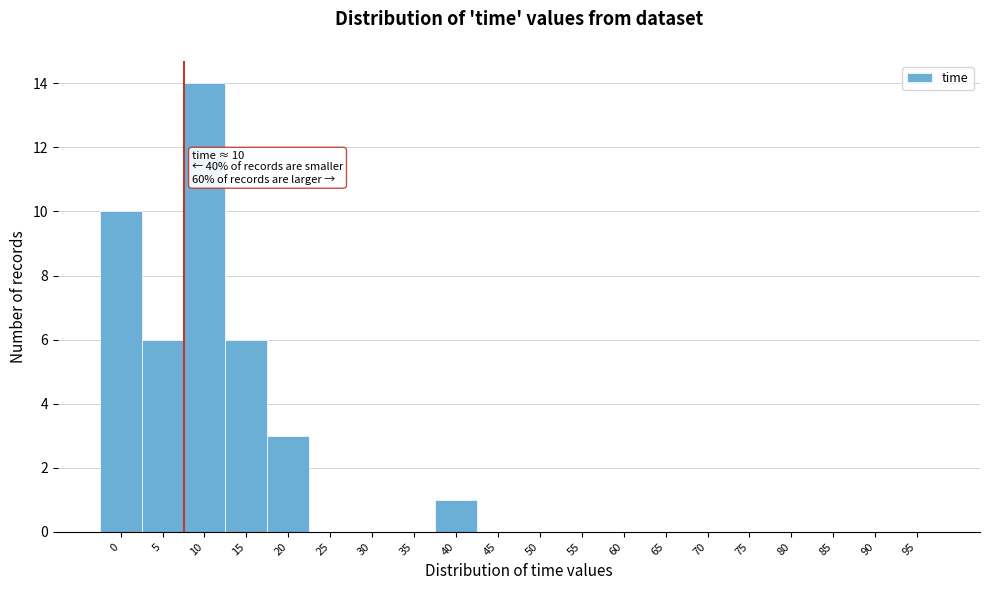

Reading left to right, what are all the values shown in this chart?

0=10	5=6	10=14	15=6	20=3	25=0	30=0	35=0	40=1	45=0	50=0	55=0	60=0	65=0	70=0	75=0	80=0	85=0	90=0	95=0